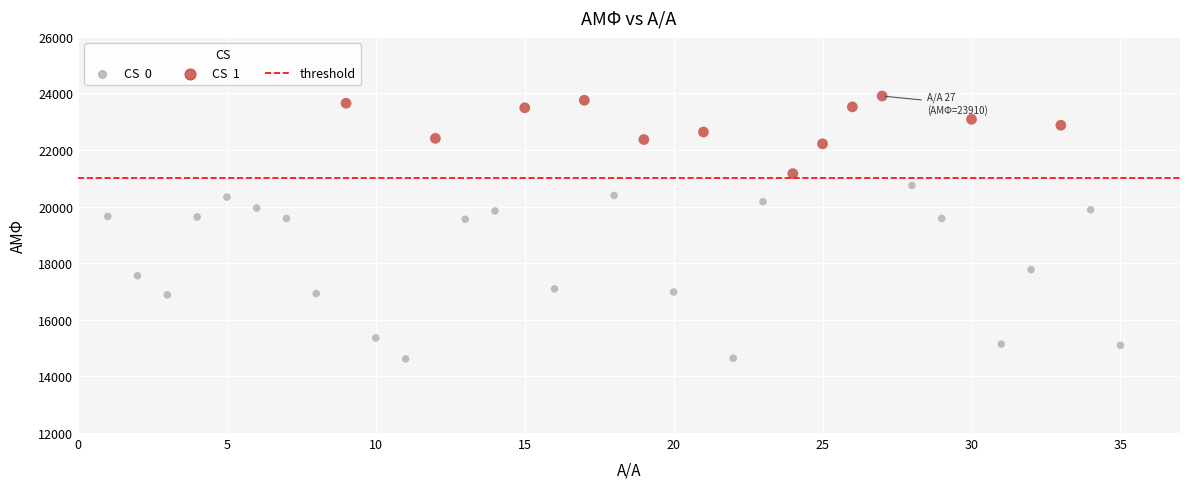

What is the range of X values (max minus min)?

34